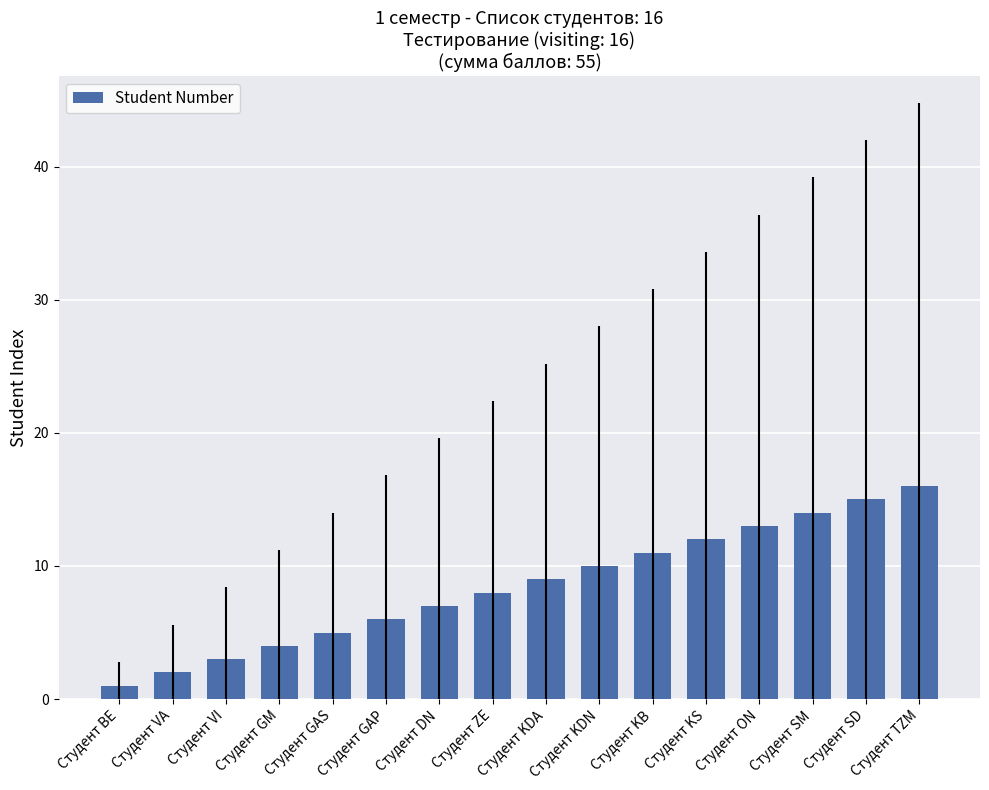

Which has a higher value, Студент ON or Студент KDA?

Студент ON